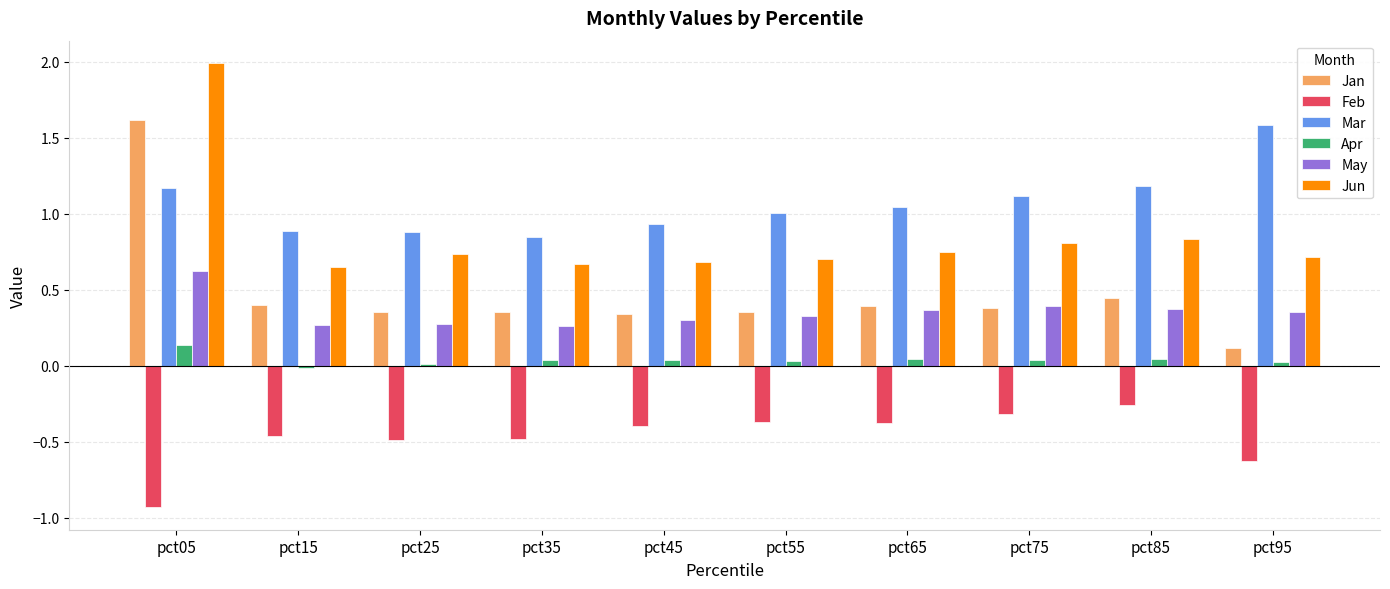

Count the Jun values in the range 0 to 1.

9